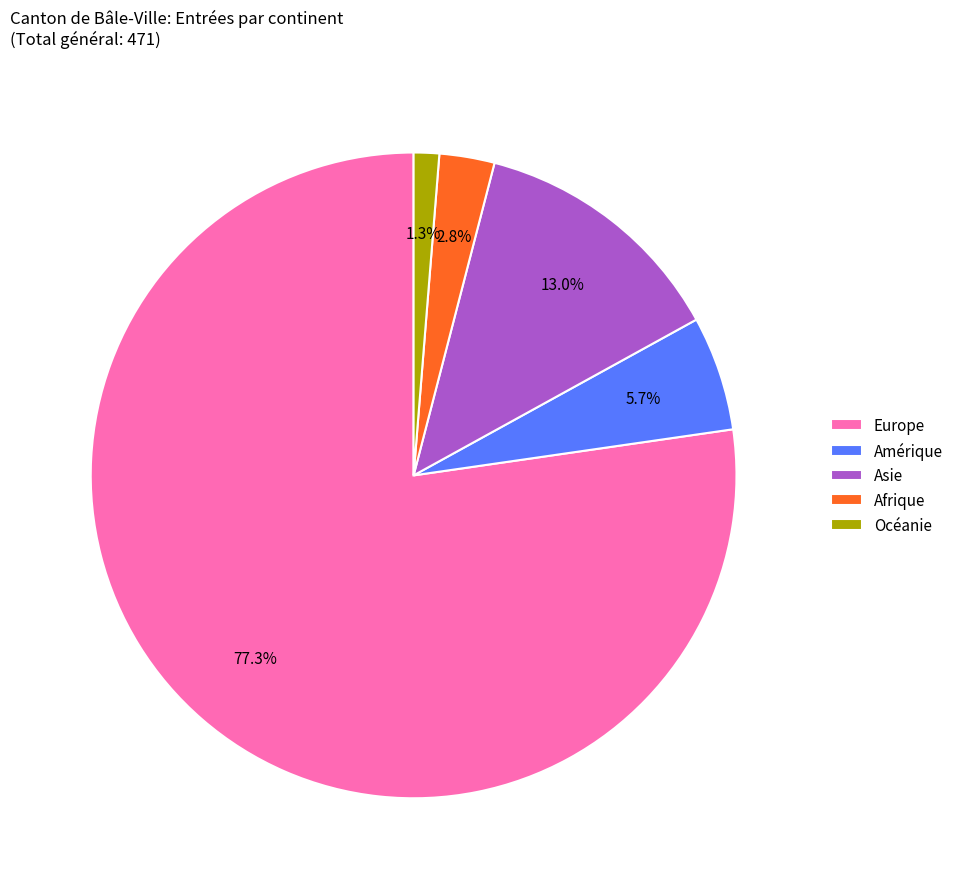

Do Afrique and Amérique together represent more than half of the pie?

No